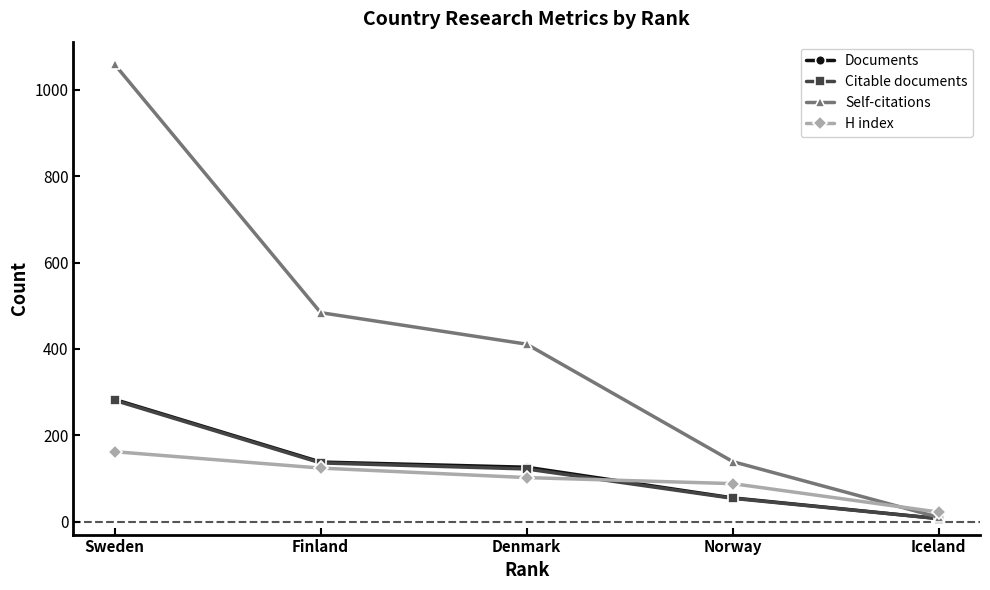

What is the label of the 2nd point from the left?

Finland